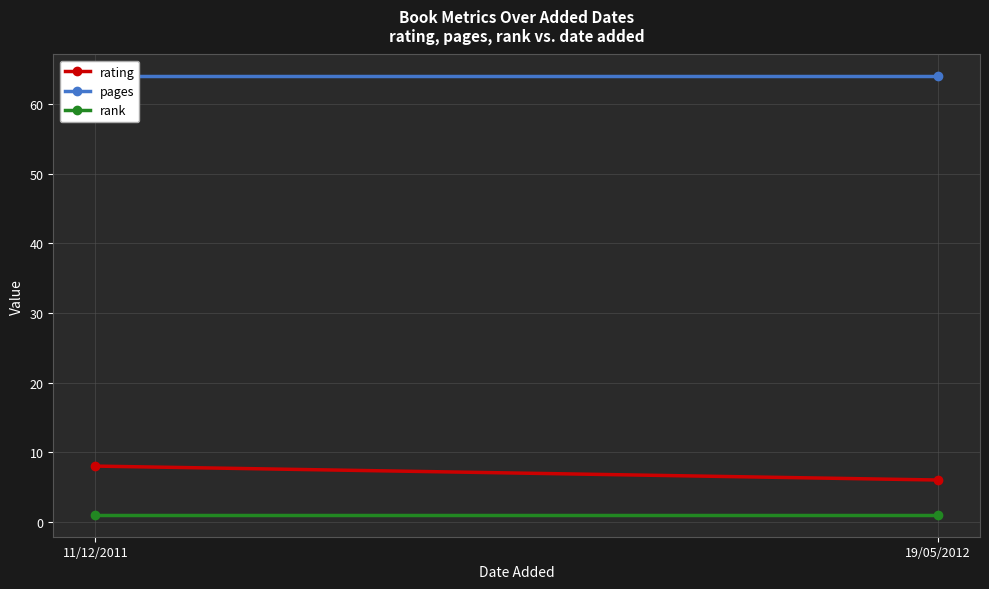

What value does the pages series have at 19/05/2012?

64